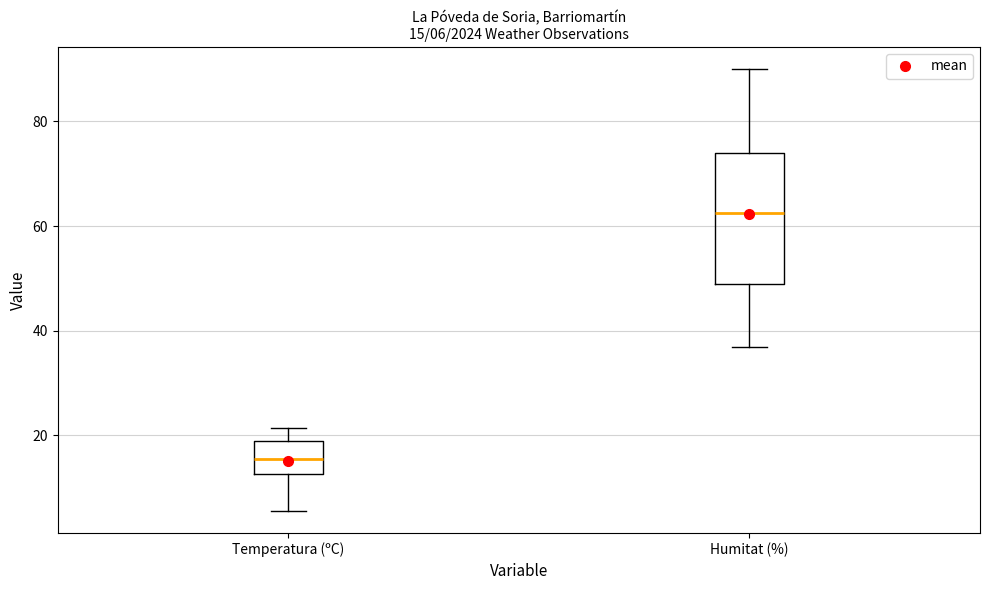

Which box is the tallest, from its lower edge to its upper edge?

Humitat (%)